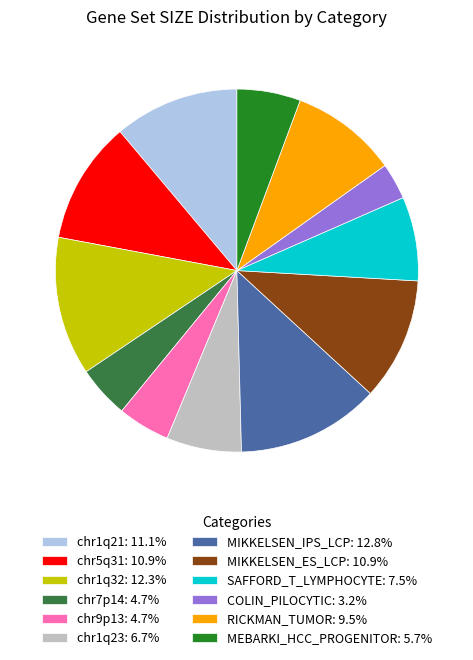

Is it true that RICKMAN_TUMOR is 1% of the pie?

False